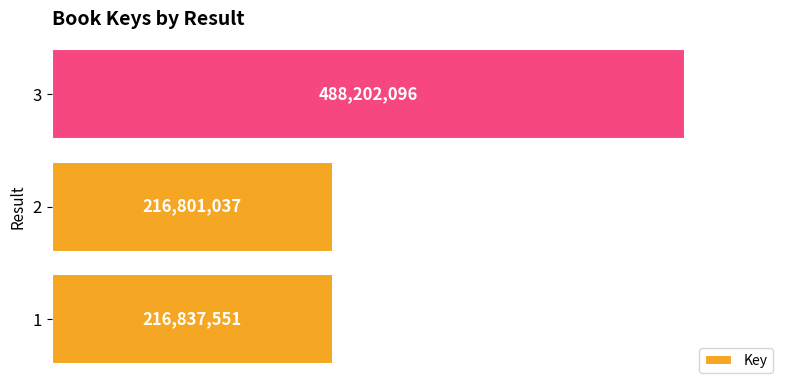

Does the chart contain stacked bars?

No